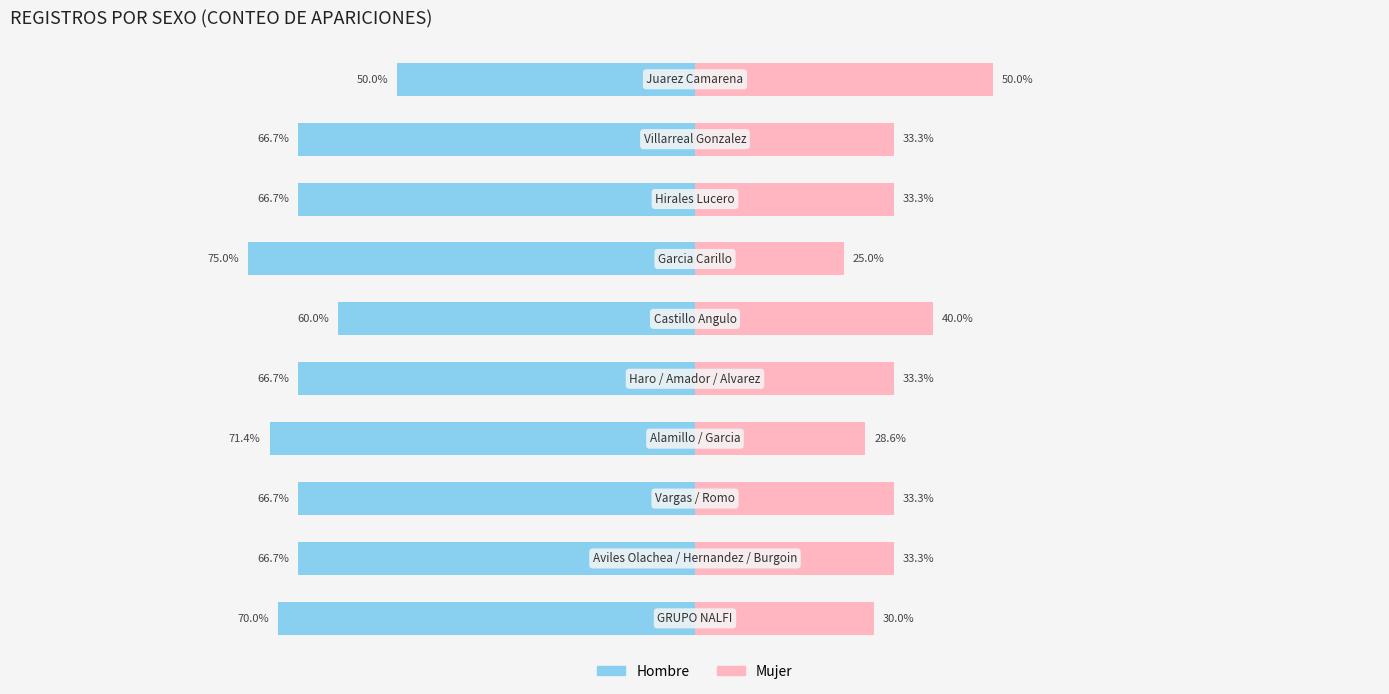

What is the difference between the highest and lowest values at 8?

100.0